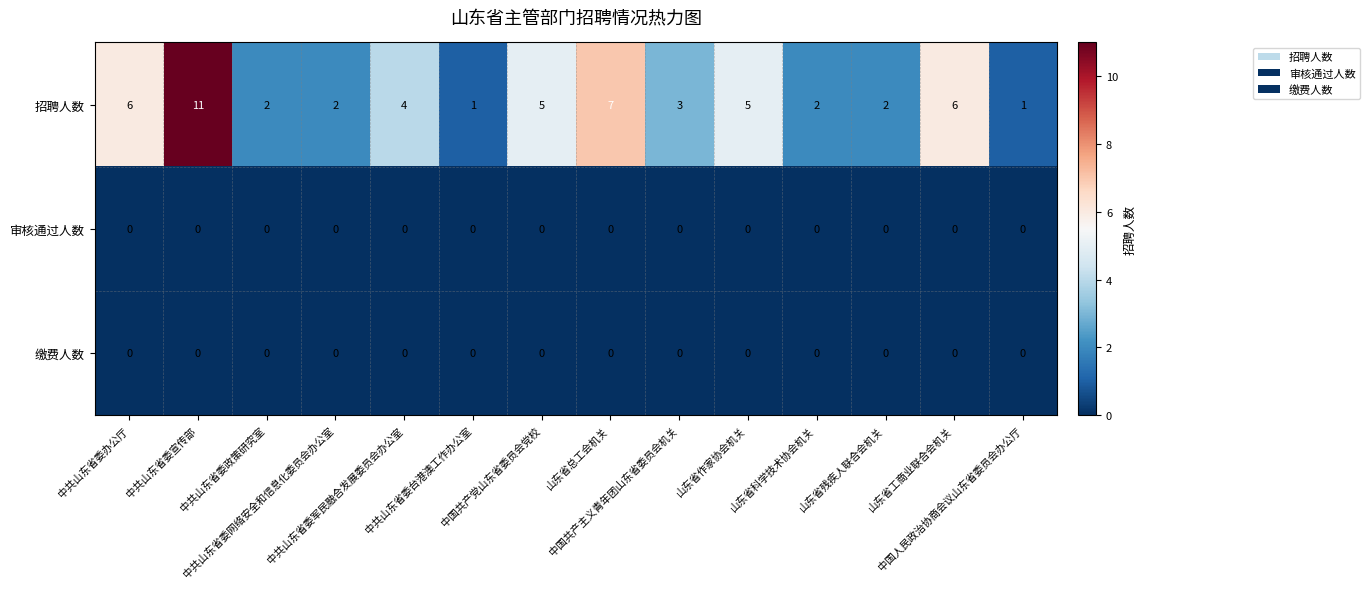

Which series has the largest range (max minus min)?

招聘人数